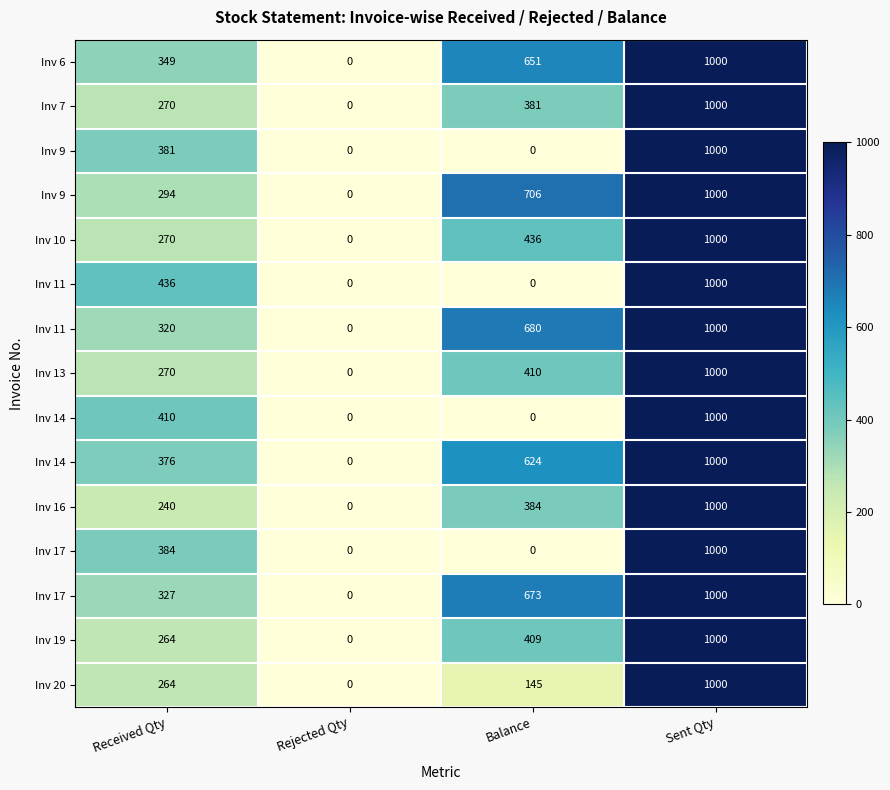

Which label corresponds to the largest value in the chart?

Sent Qty